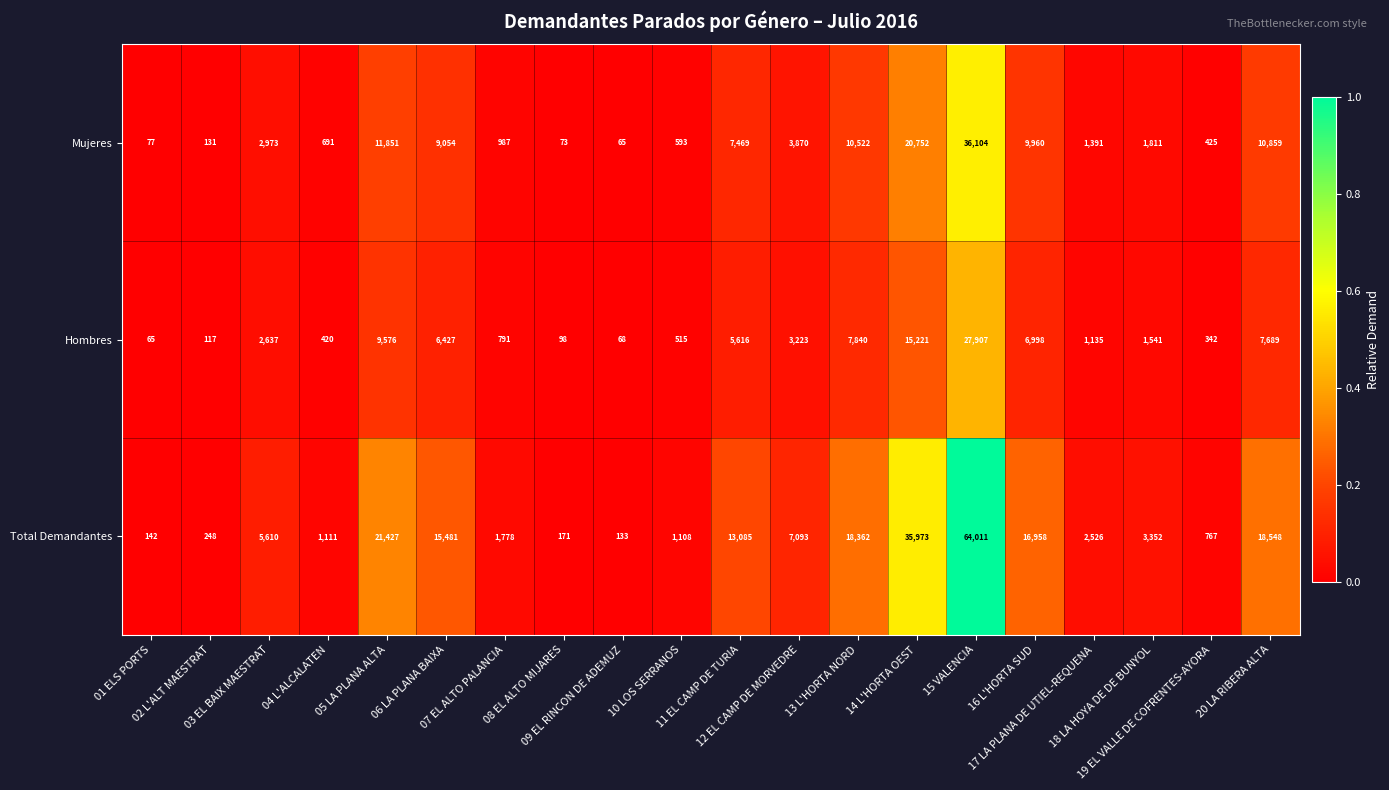

Which series has the widest spread of values?

Total Demandantes